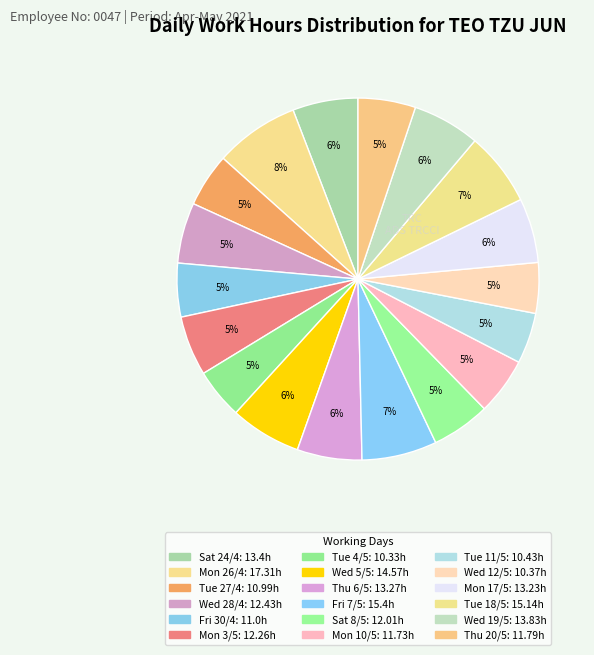

To the nearest percent, what portion does Sat 24/4 represent?

6%